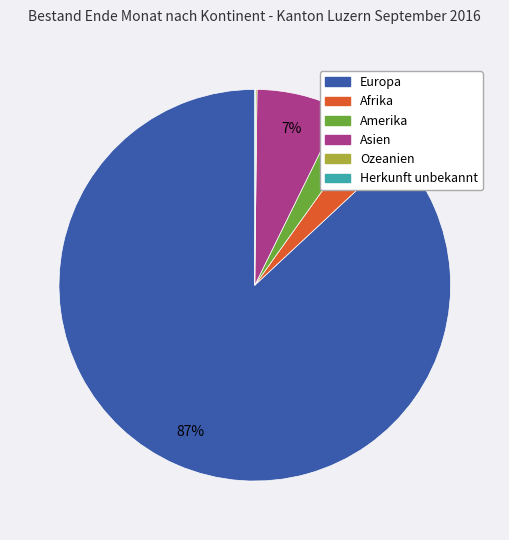

To the nearest percent, what is the difference between the largest and smallest slice percentages?

87%